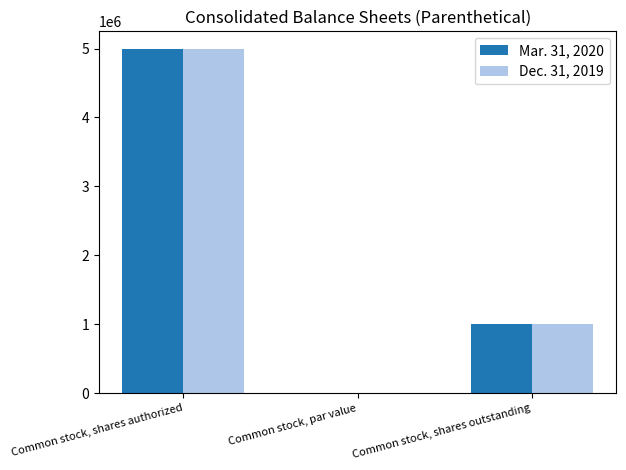

How many groups of bars are there?

3